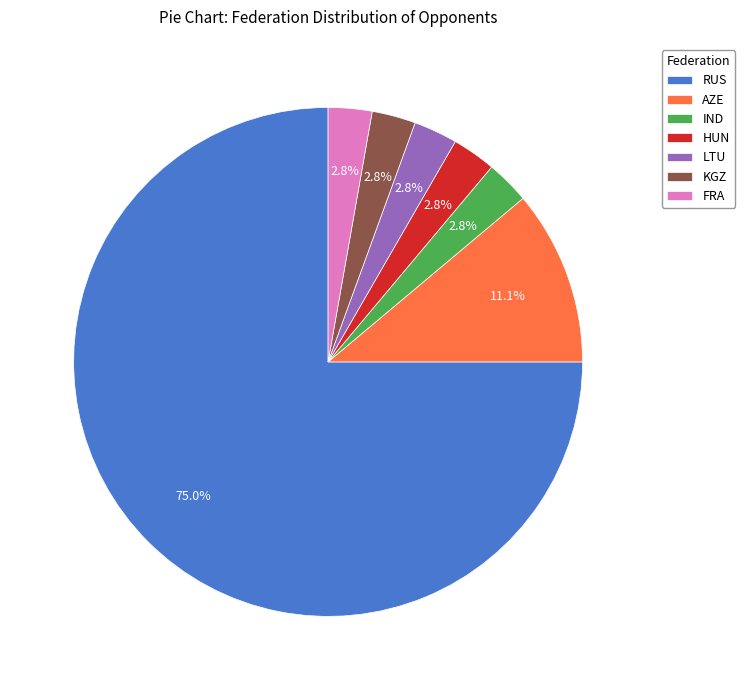

How many segments does this pie chart have?

7